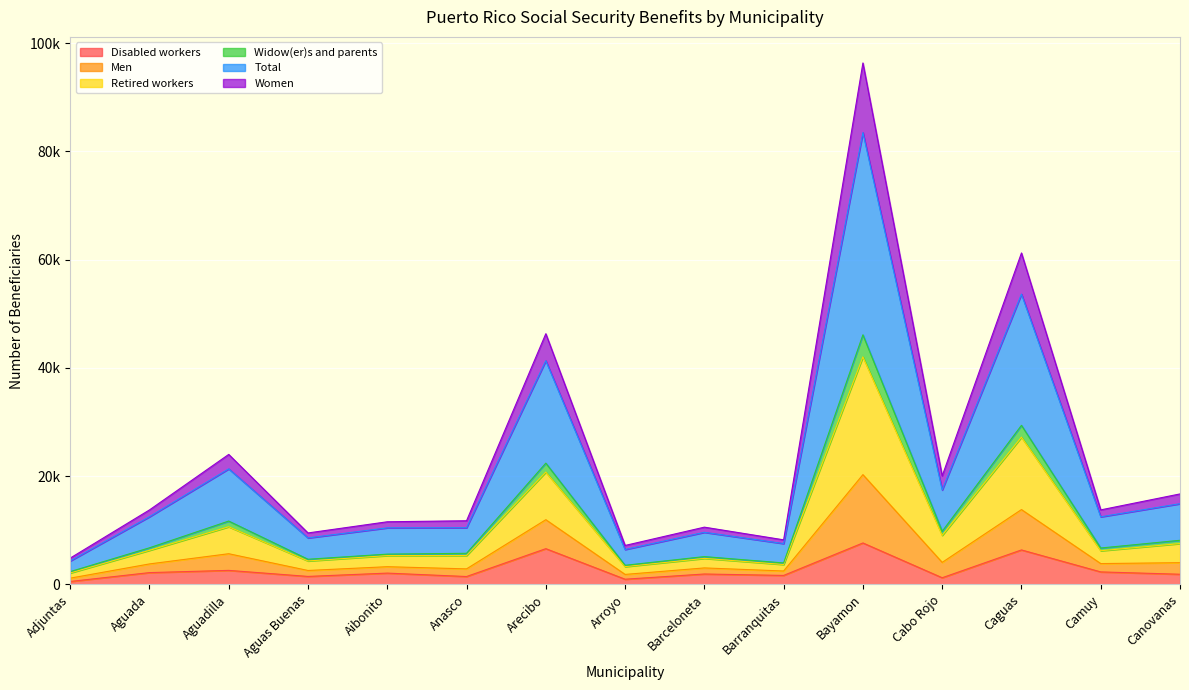

The Retired workers series shows 3068 at Aguadilla. True or false?

False